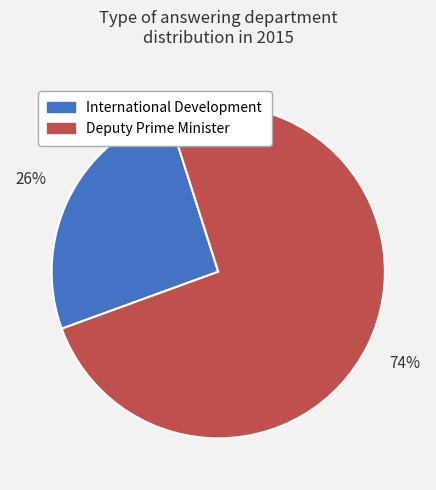

Rank the categories by value from highest to lowest.

Deputy Prime Minister, International Development